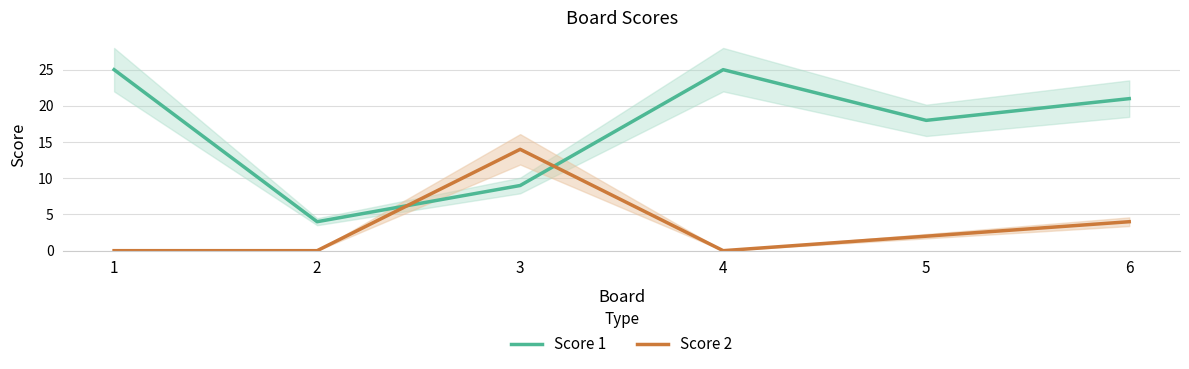

Between which two adjacent categories do Score 1 and Score 2 first intersect?

2 and 3